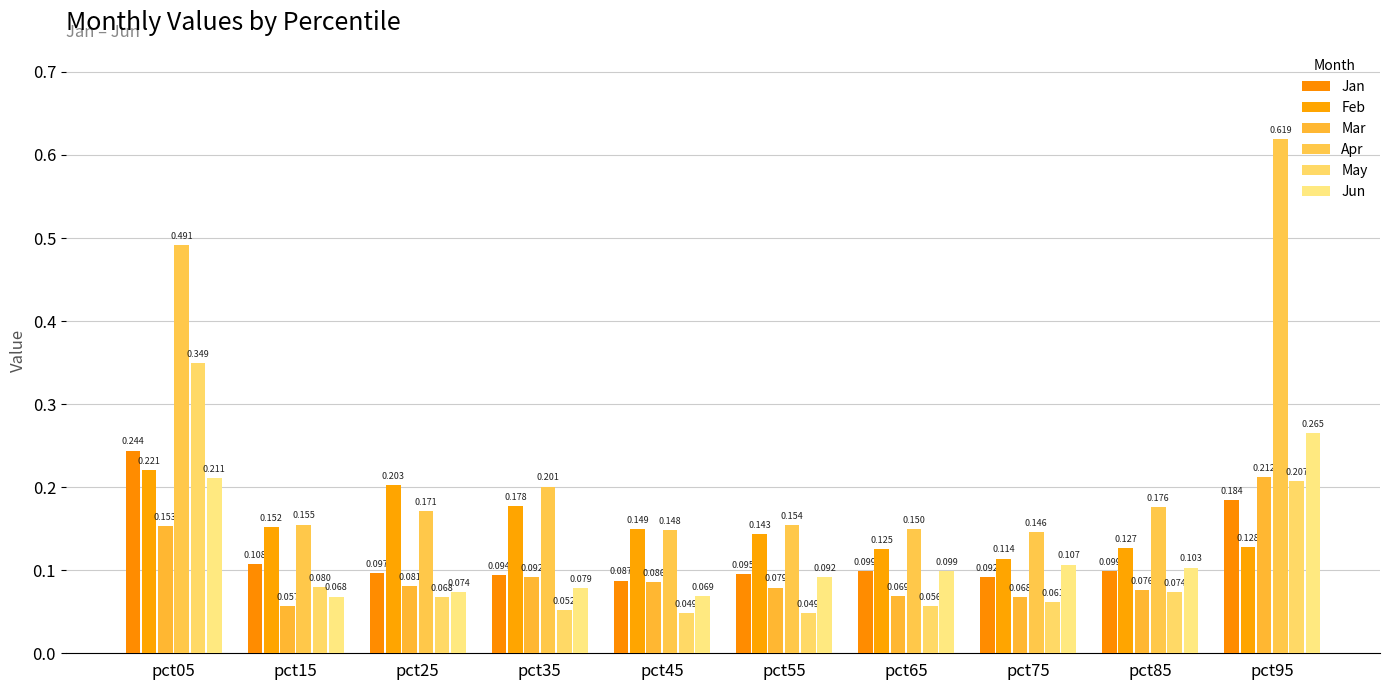

Is it true that Jun equals 0.1 at pct75?

True